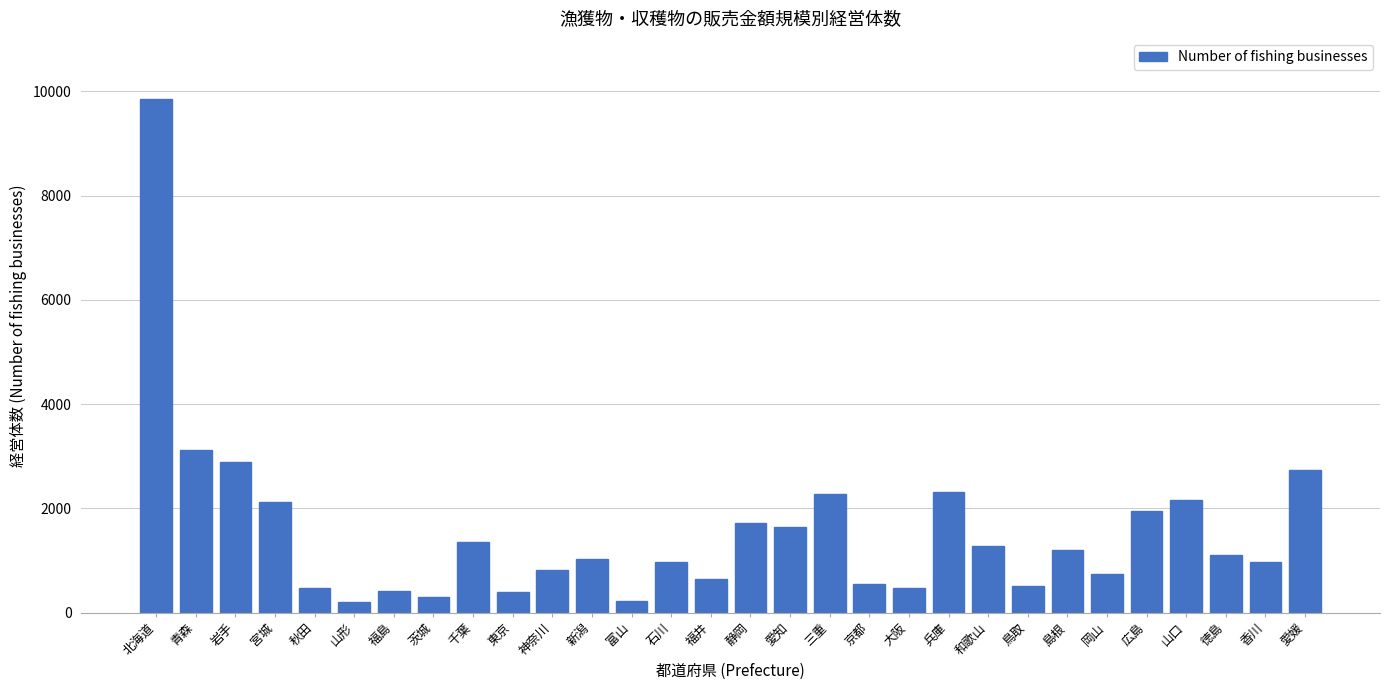

Is it true that the value at 新潟 is 1033?

True